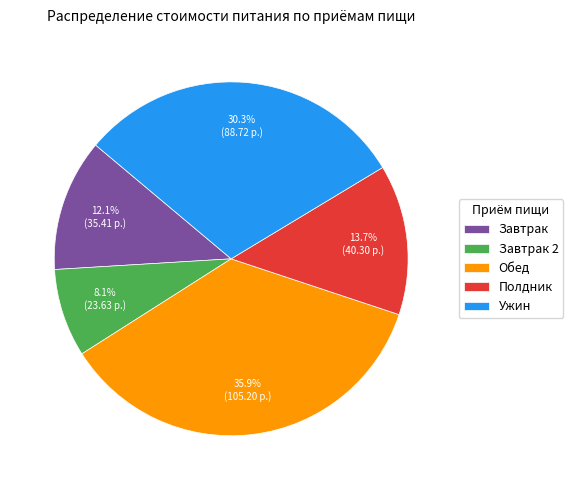

To the nearest percent, what is the average slice percentage?

20%